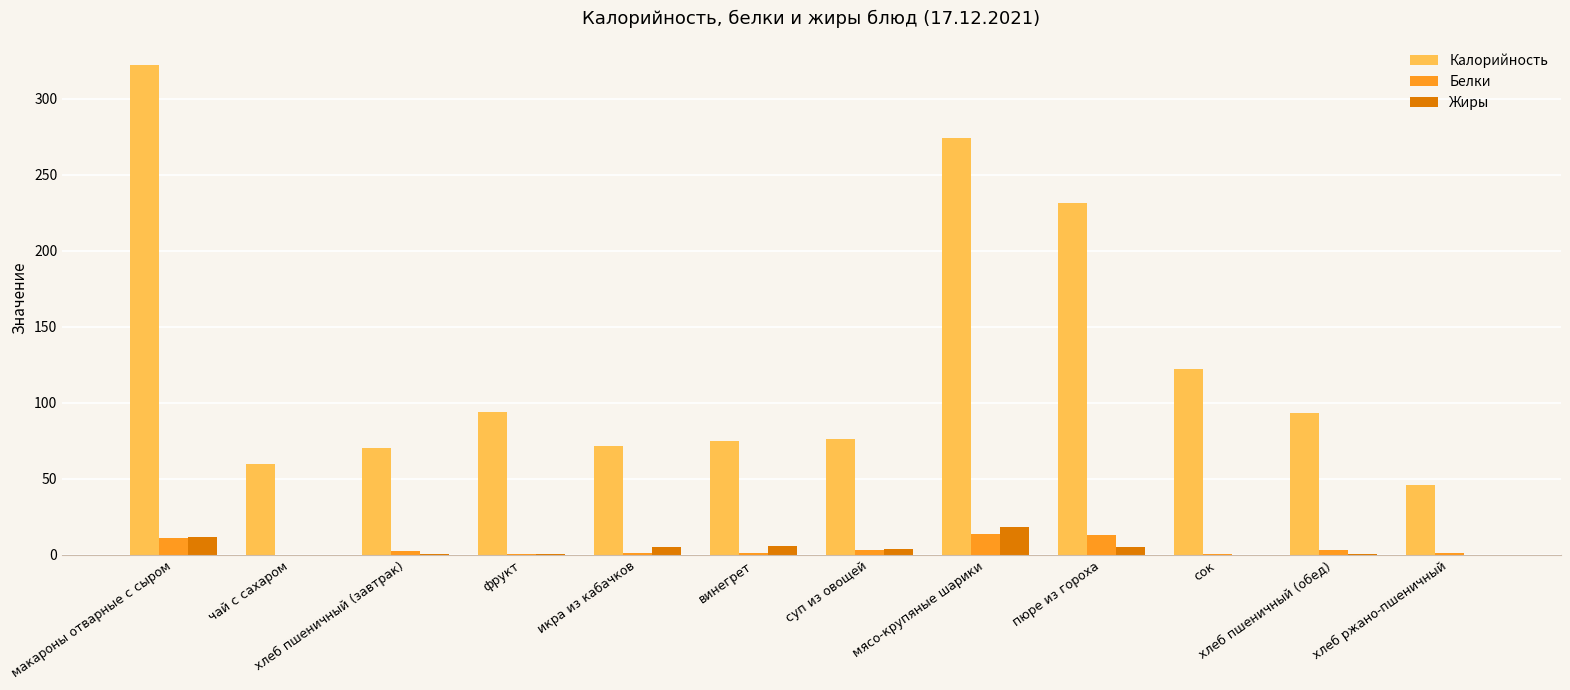

The Жиры series shows -12.5 at сок. True or false?

False